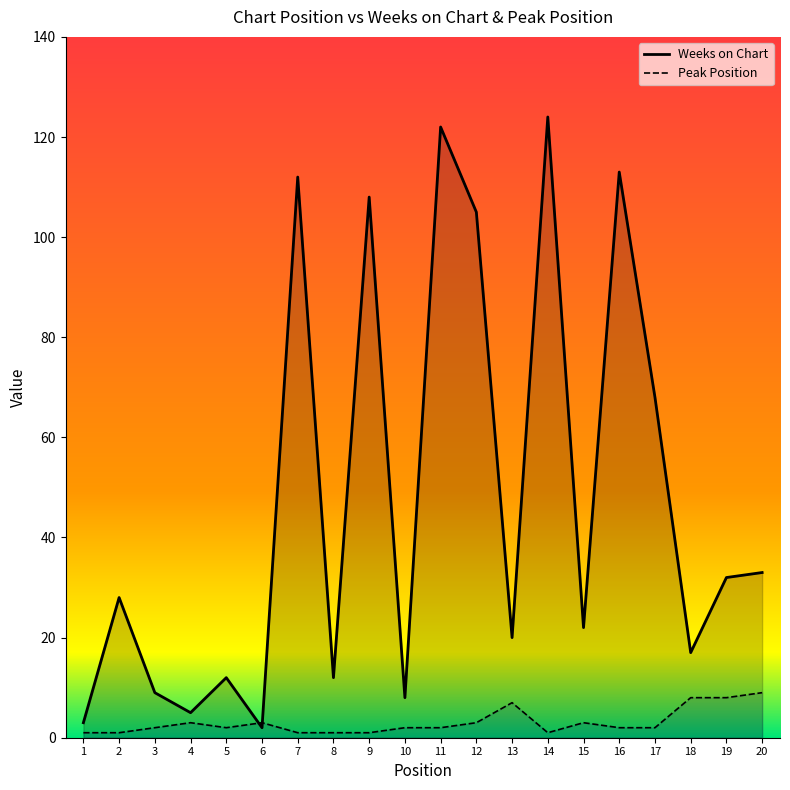

How many lines are shown in the chart?

2